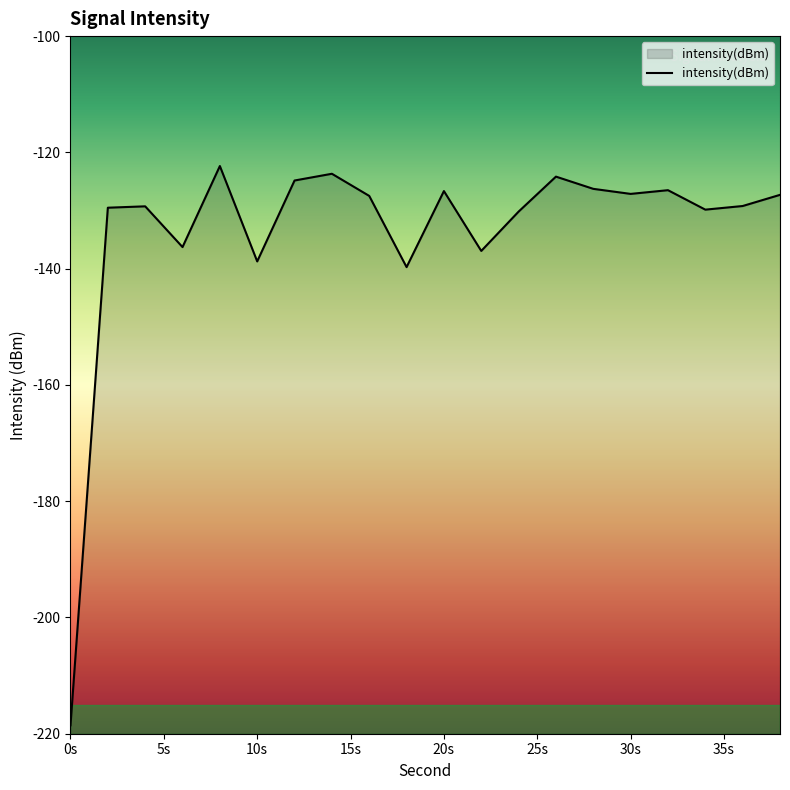

Reading right to left, extract all data points from this chart.

-127.3	-129.2	-129.8	-126.5	-127.1	-126.3	-124.2	-130.2	-137.0	-126.7	-139.7	-127.5	-123.7	-124.8	-138.8	-122.3	-136.3	-129.3	-129.5	-218.6